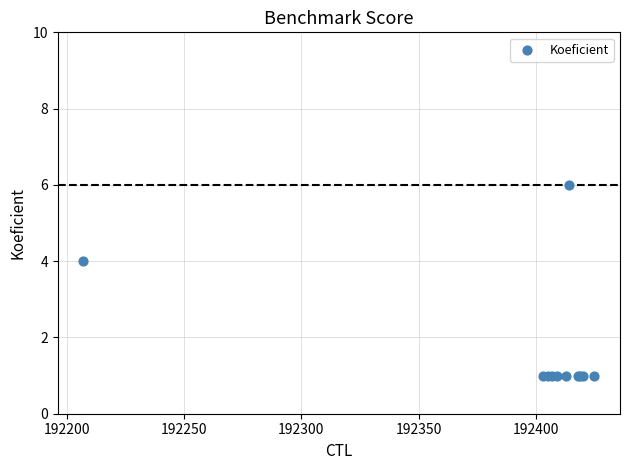

What Y value in the scatter plot is closest to 3?

4